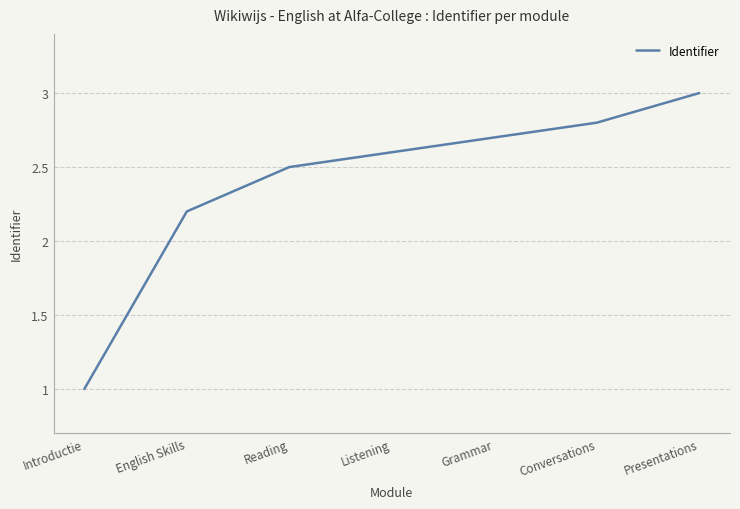

Does the chart display data point markers on the line(s)?

No